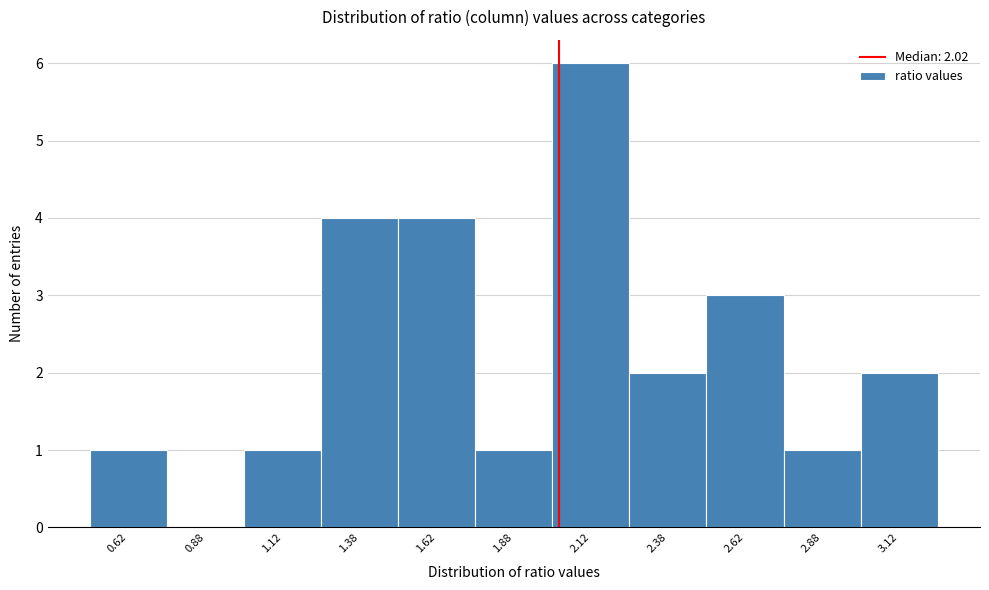

Over which range of the x-axis is the bar tallest?

2.00 to 2.25